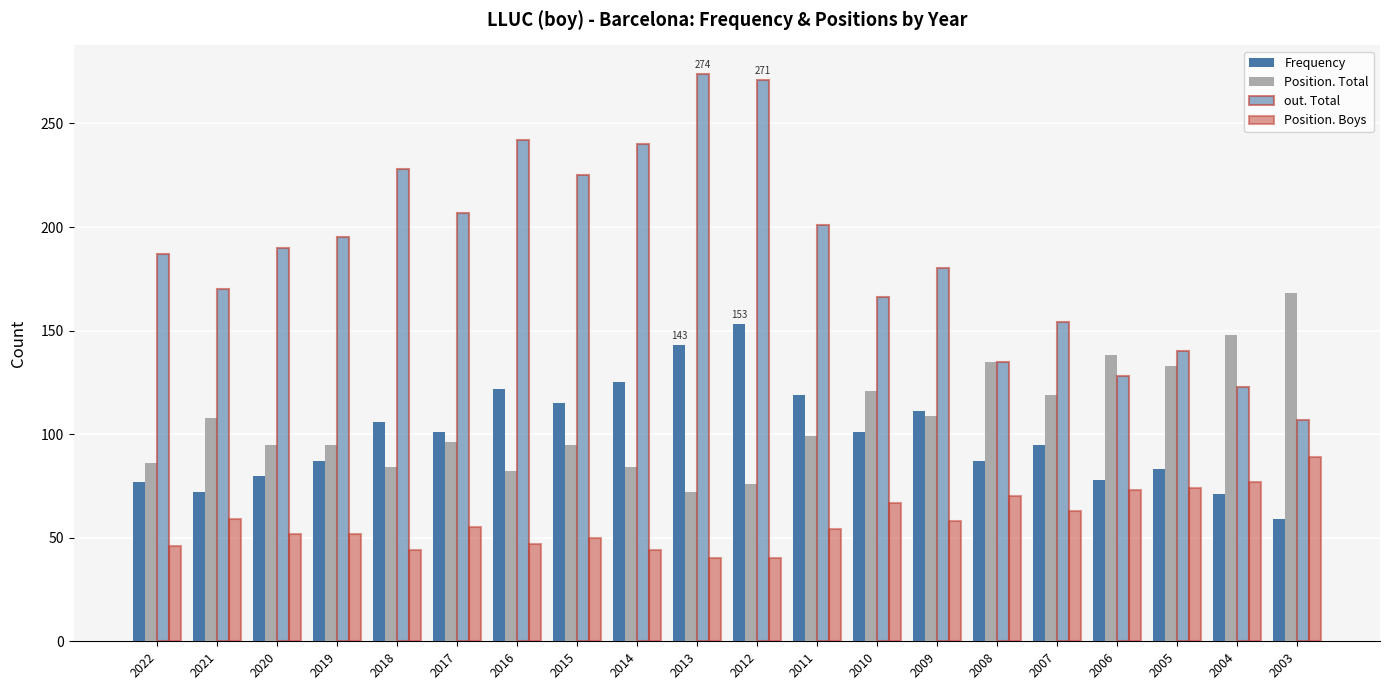

What is the difference between the out. Total values at 2018 and 2016?

14